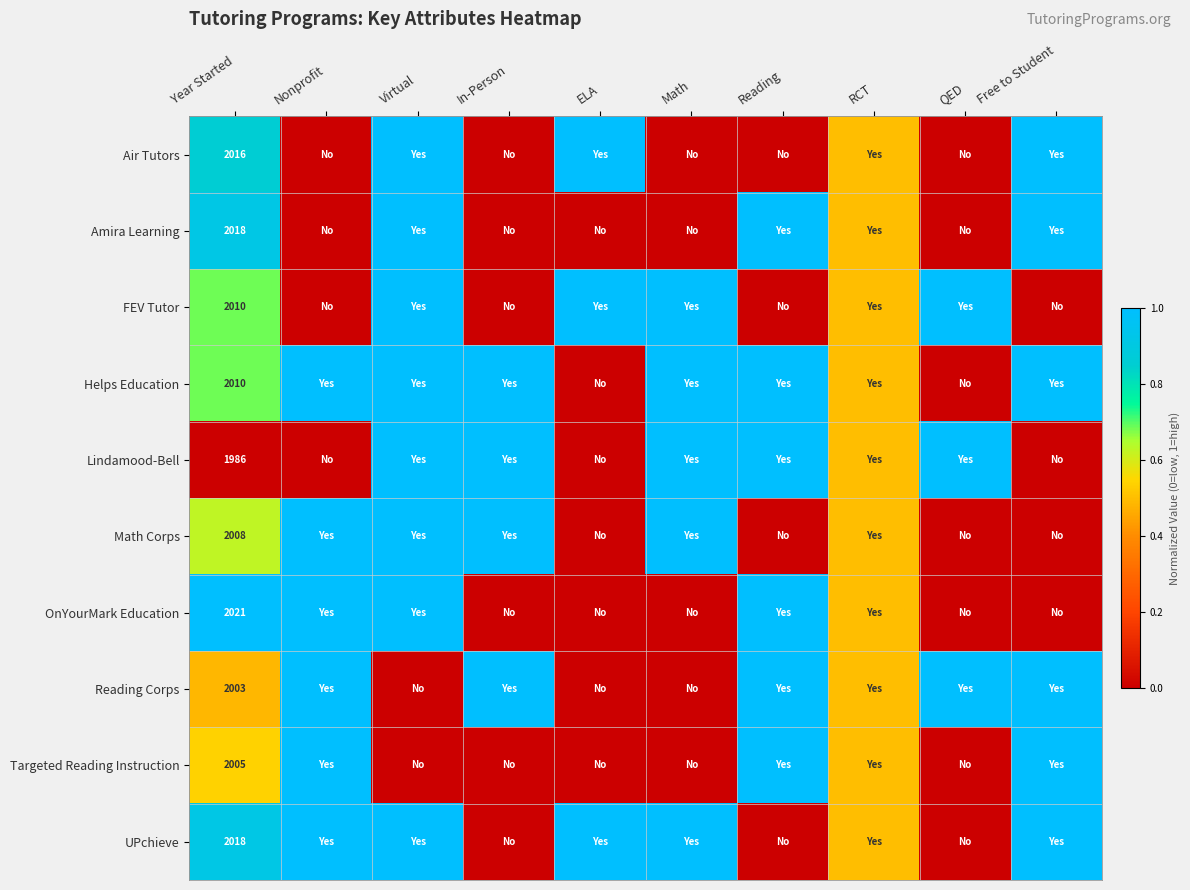

Count the number of categories in the chart.

10